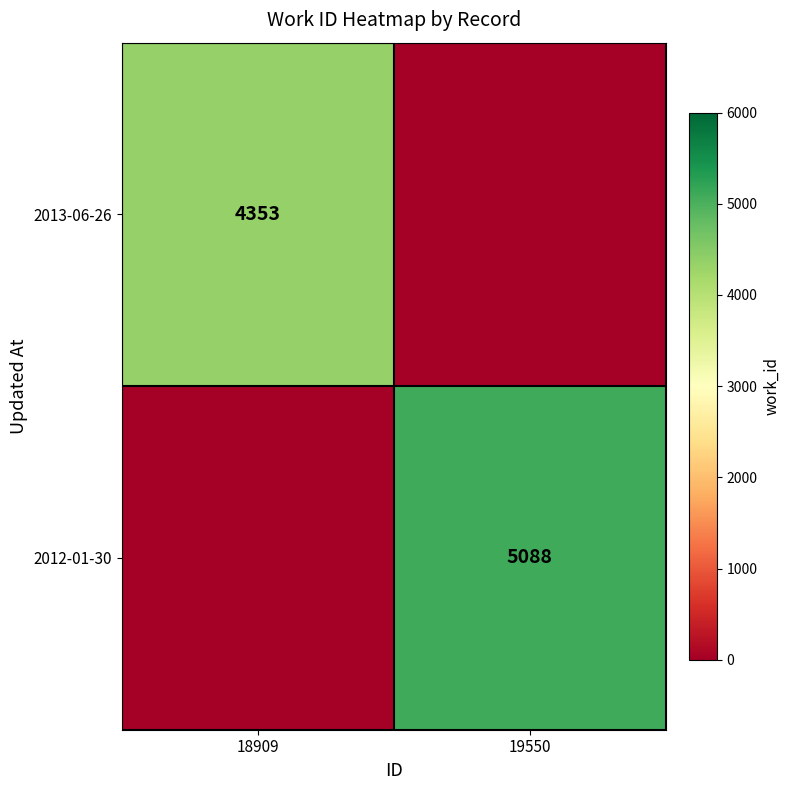

Is it true that 2012-01-30 equals 7702 at 19550?

False